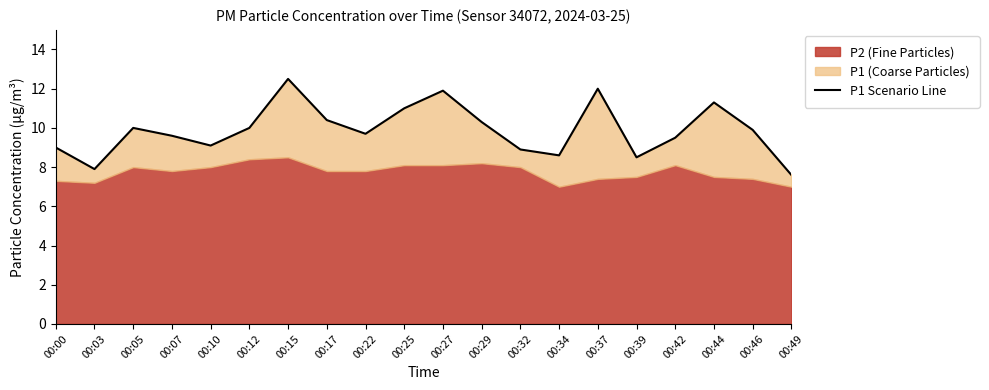

The chart shows a value of 4.5 at 00:42. True or false?

False